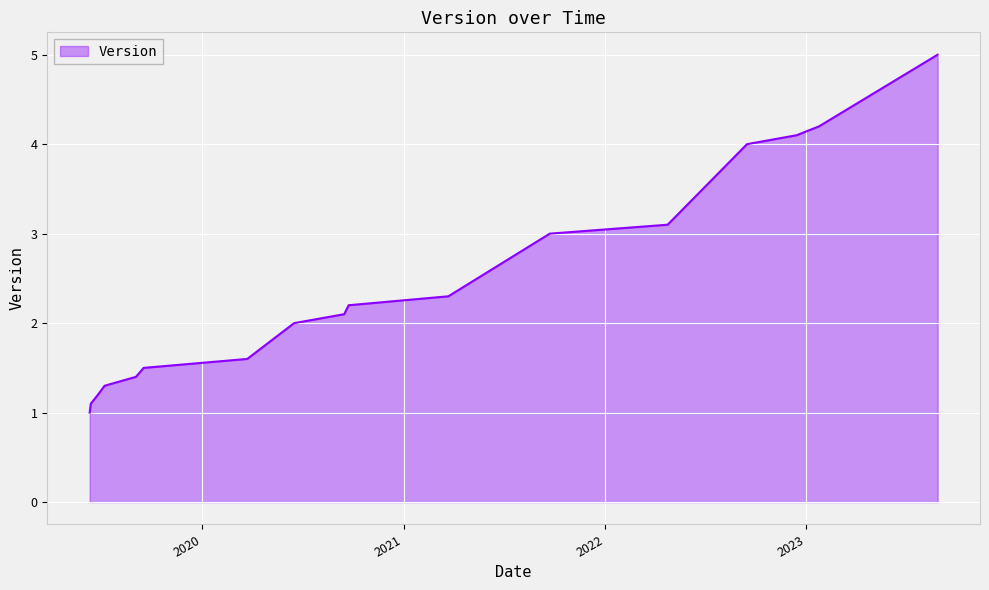

What is the minimum value shown in the chart?

1.0